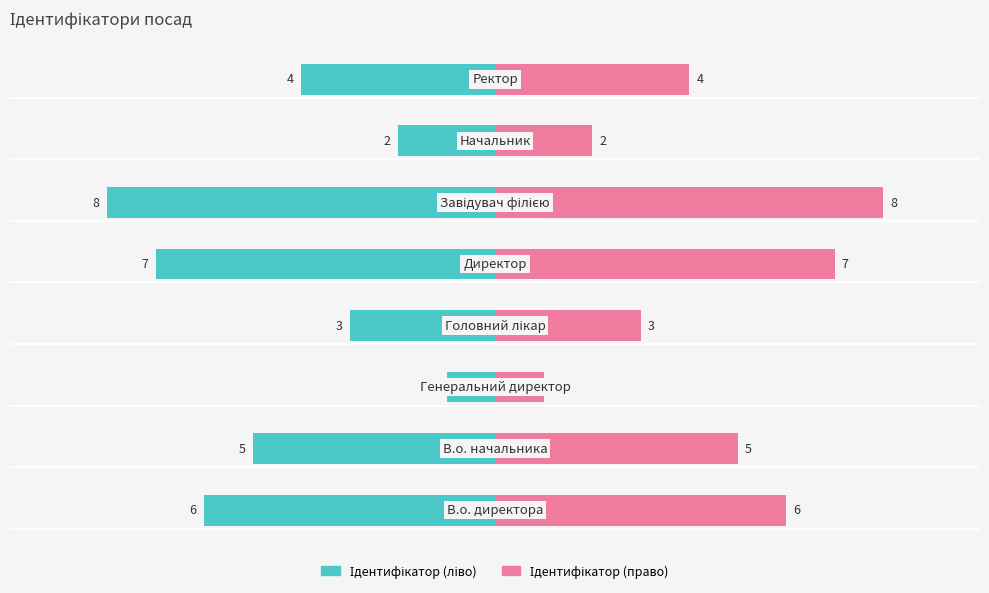

What is the difference between the maximum and minimum values in the Ідентифікатор (право) series?

7